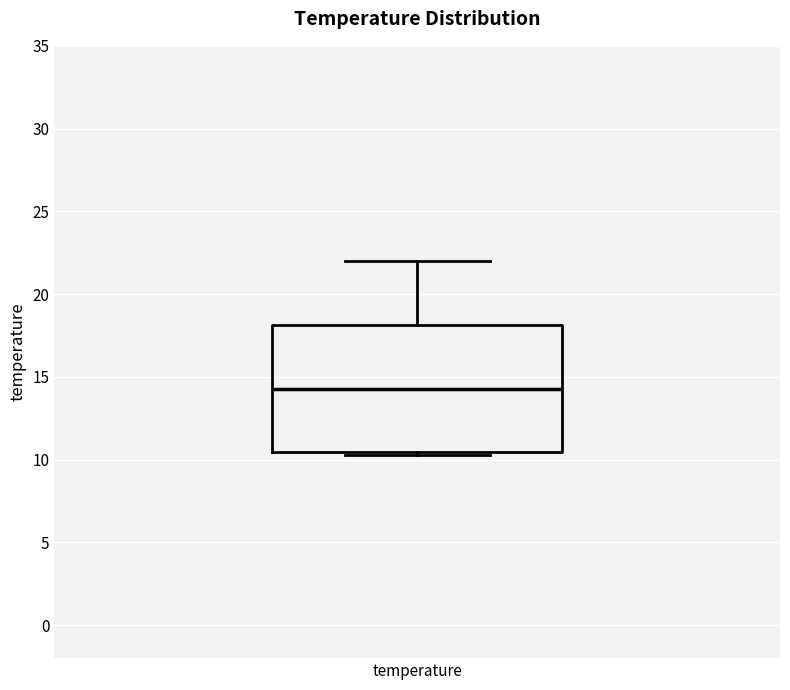

Read this box plot against the y-axis: the position of the median line, the range covered by the box, and the ends of both whiskers. The values are not printed on the chart, so give them approximately, as read against the axis.

median 14.5, box 10.5 to 18.0, whiskers 10.5 (just below the box's lower edge) to 22.0